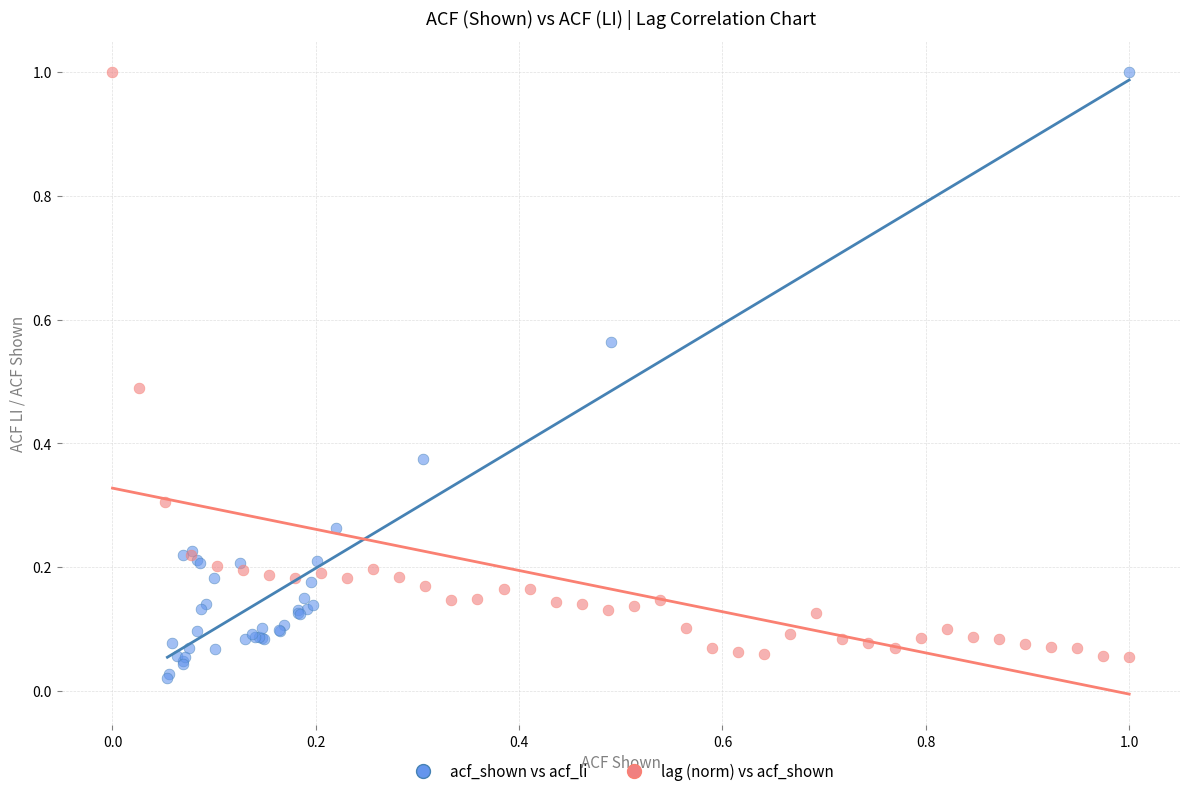

What are all the series names shown in the legend?

acf_shown vs acf_li, lag (norm) vs acf_shown